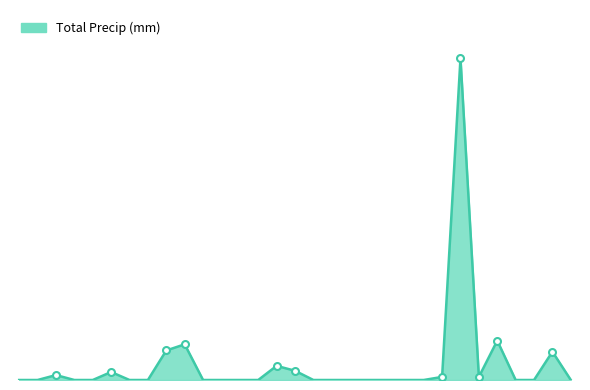

What is the difference between the maximum and minimum values?

52.3